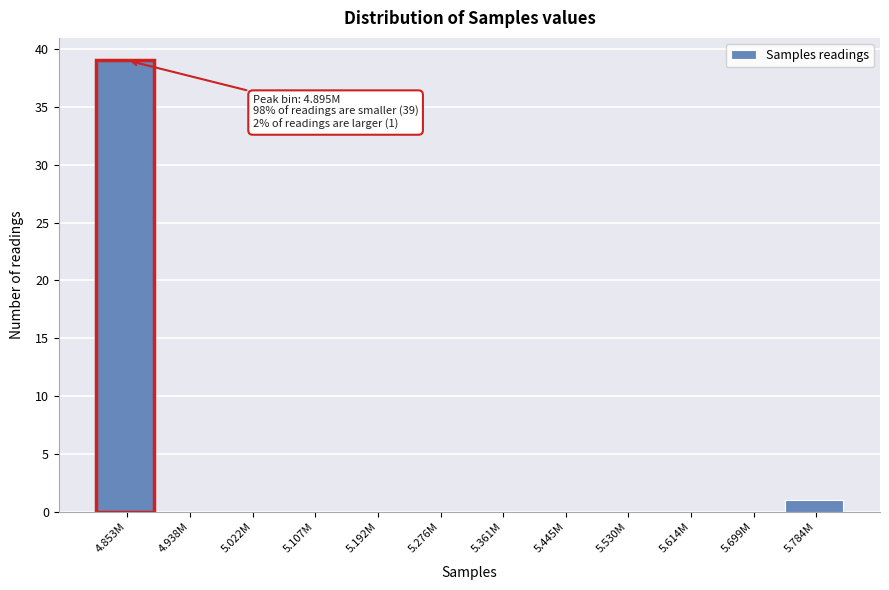

Reading right to left, transcribe all the data shown in this chart.

5.784M=1	5.699M=0	5.614M=0	5.530M=0	5.445M=0	5.361M=0	5.276M=0	5.192M=0	5.107M=0	5.022M=0	4.938M=0	4.853M=39